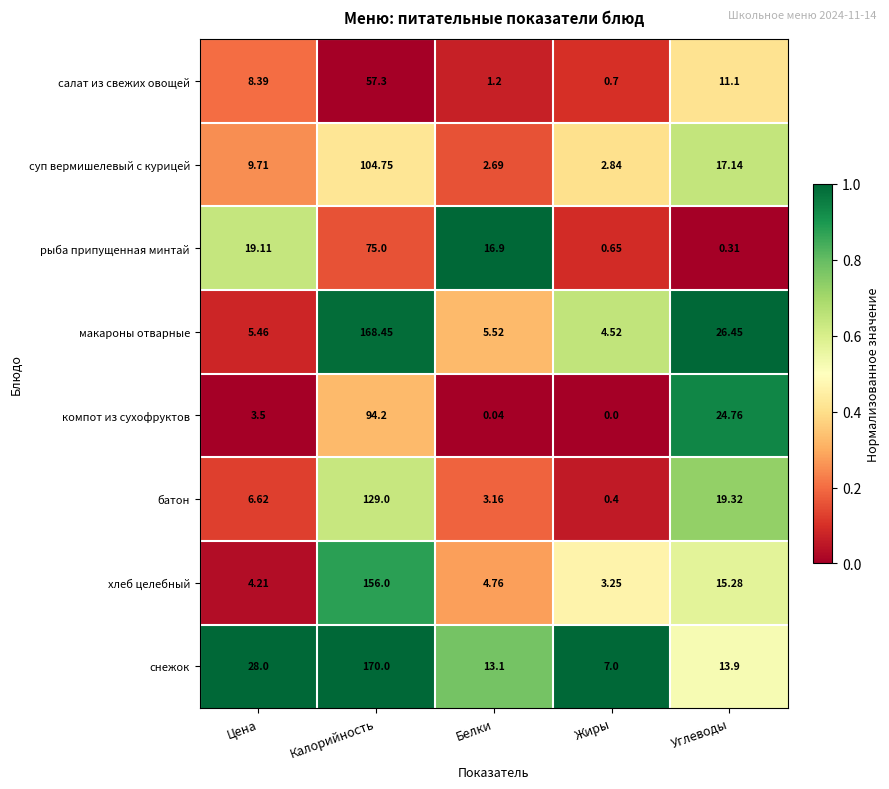

Where does the компот из сухофруктов series first go above 3?

Цена